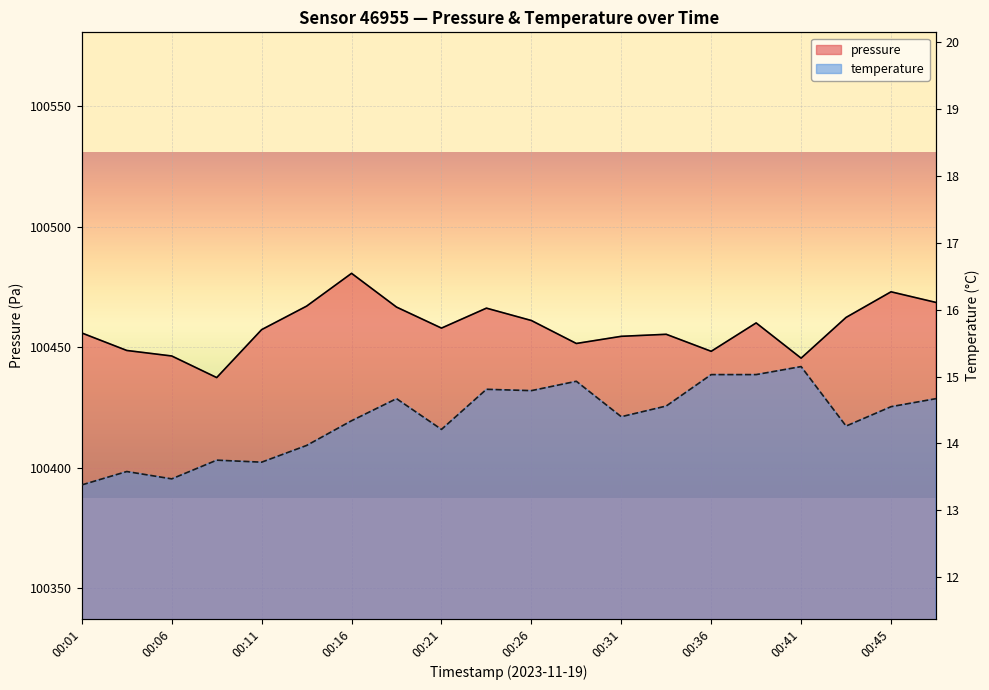

What is the difference between the maximum and minimum values in the pressure series?

43.2